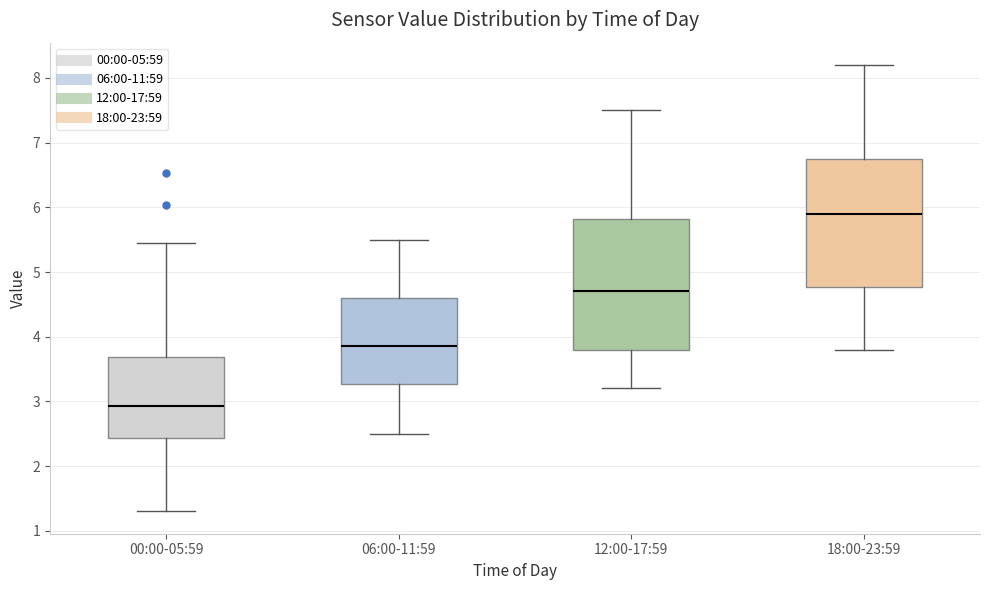

Which box has the lowest median line?

00:00-05:59